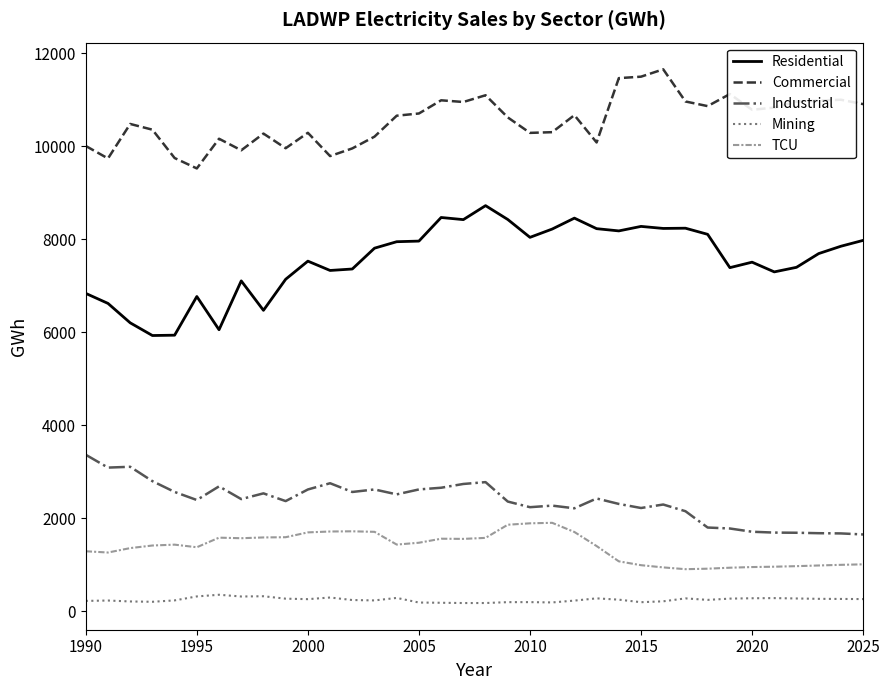

How many lines are shown in the chart?

5